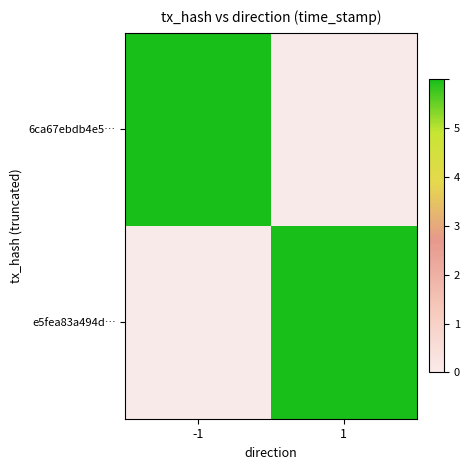

List the series in order of their peak value, highest first.

6ca67ebdb4e5…, e5fea83a494d…